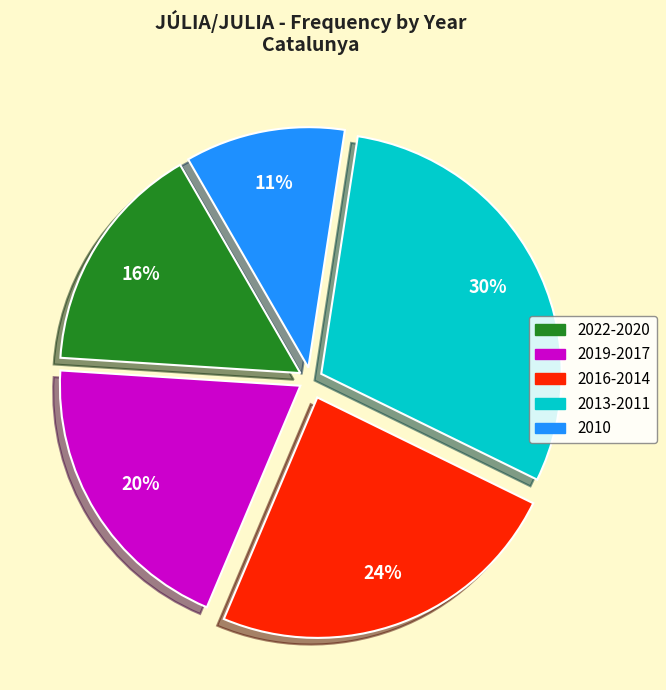

To the nearest percent, what is the average slice percentage?

20%